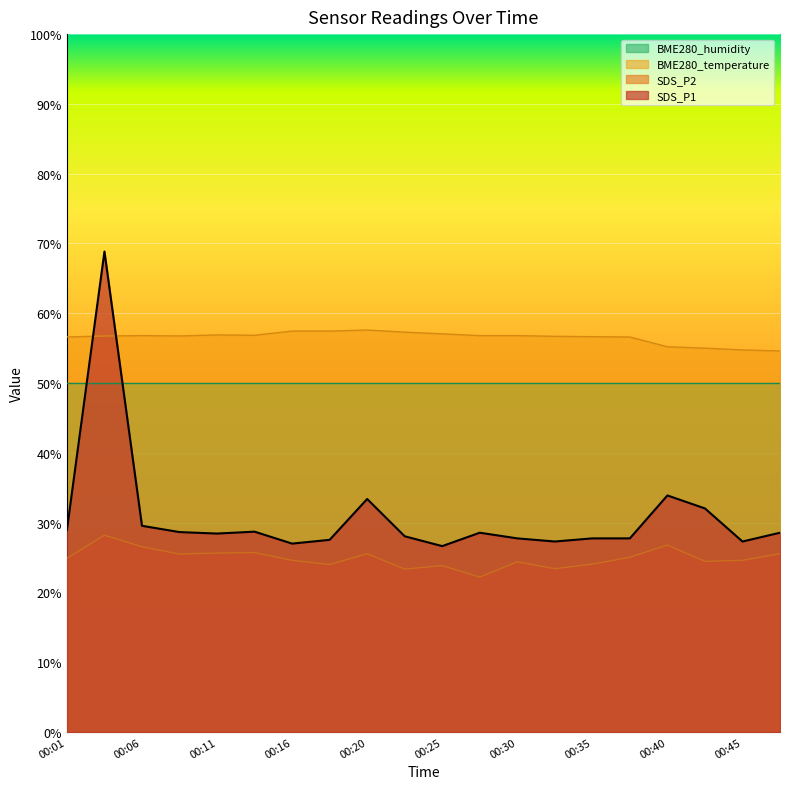

What is the total value across all series at 00:20?

116.5